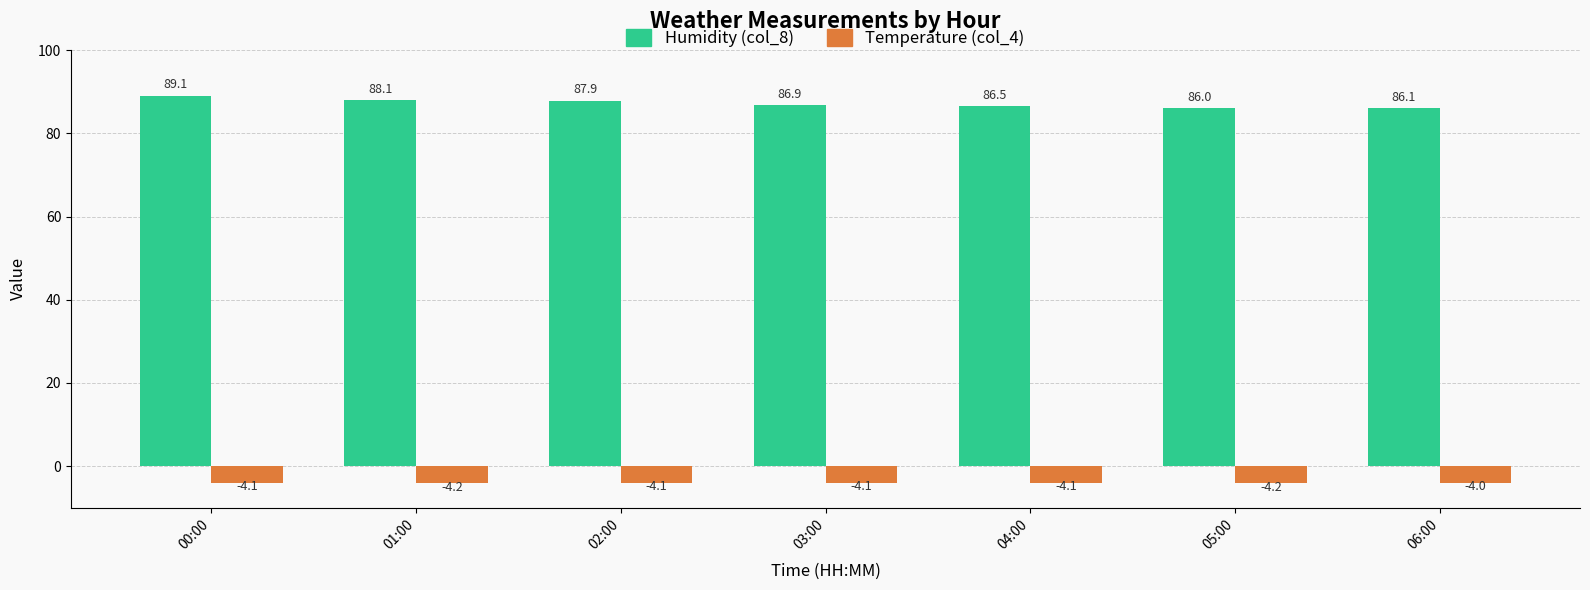

At 03:00, list the series in order from smallest to largest.

Temperature (col_4), Humidity (col_8)